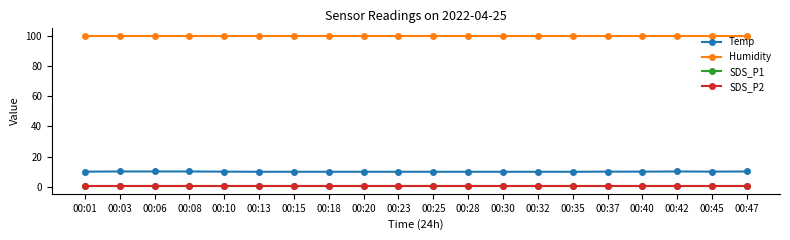

Which series has the largest range (max minus min)?

Temp